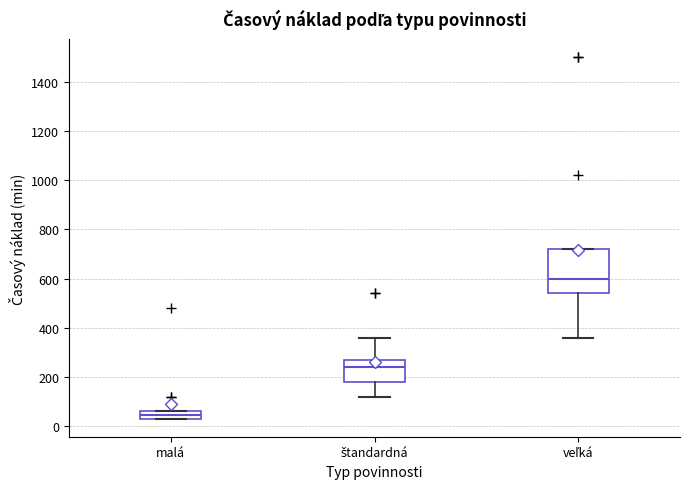

Which box's median line is the lowest?

malá